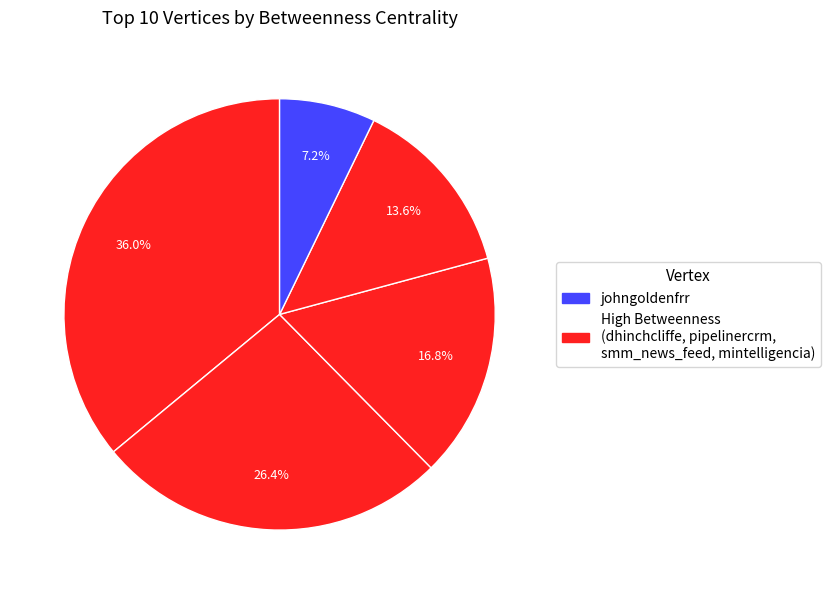

Rank the categories by value from highest to lowest.

dhinchcliffe, pipelinercrm, smm_news_feed, mintelligencia, johngoldenfrr